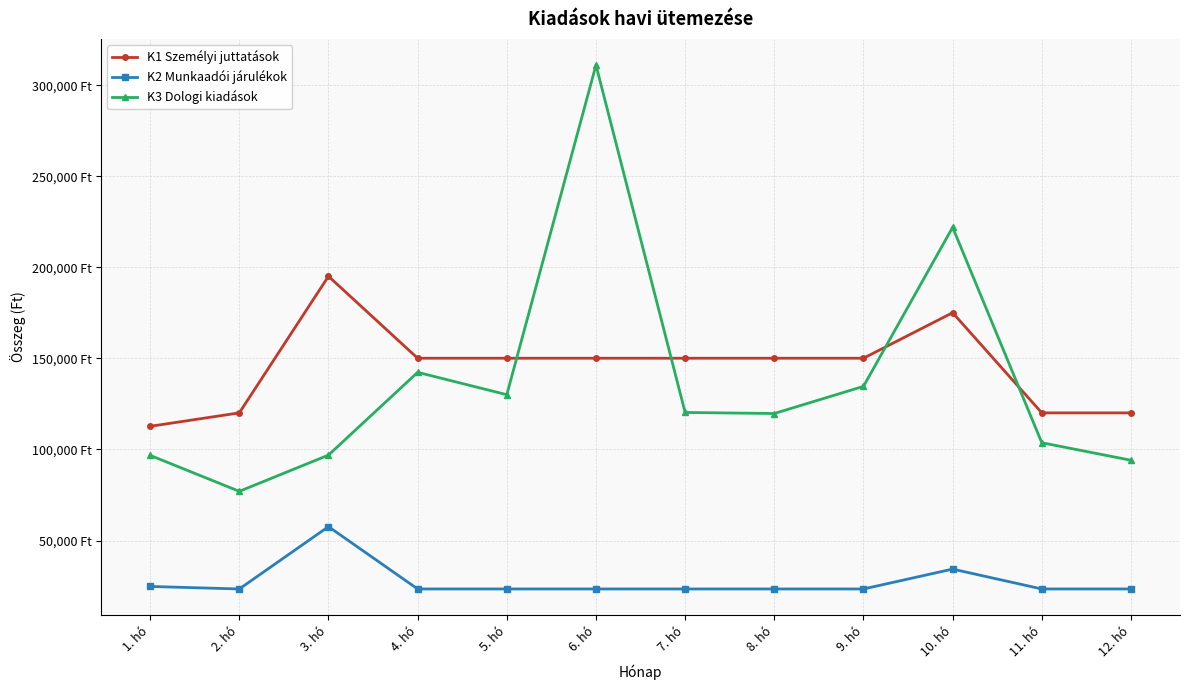

Reading left to right, what are all the values shown in this chart?

K1 Személyi juttatások: 112726.0	120100.0	195100.0	150100.0	150100.0	150100.0	150100.0	150100.0	150100.0	175100.0	120100.0	120100.0
K2 Munkaadói járulékok: 24799.7	23419.5	57640.5	23419.5	23419.5	23419.5	23419.5	23419.5	23419.5	34334.5	23419.5	23419.5
K3 Dologi kiadások: 96774.0	77021.0	96920.1	142360.0	130088.0	311049.0	120328.0	119748.0	134661.0	221978.0	103714.0	94081.0